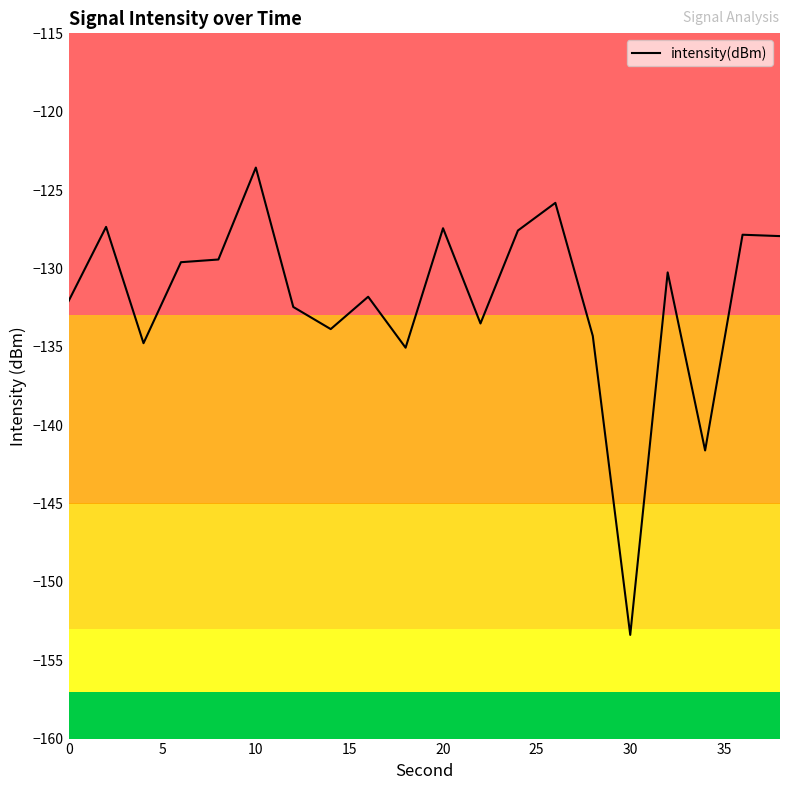

What is the maximum value shown in the chart?

-123.6